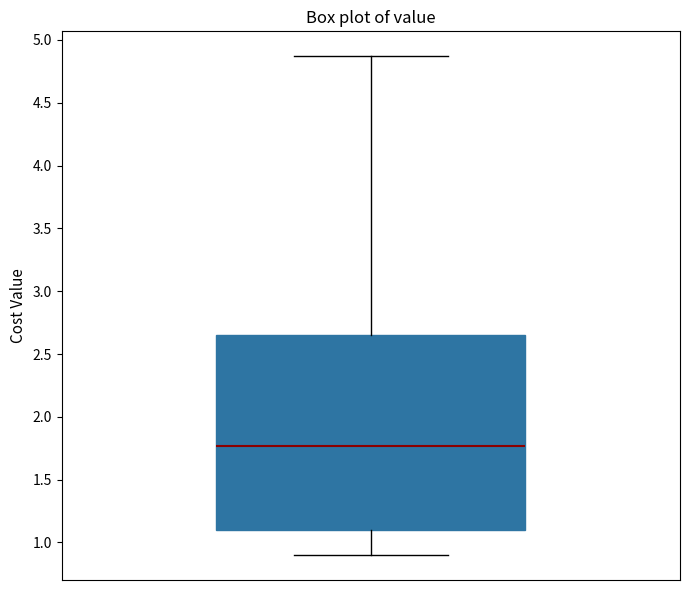

Transcribe this box plot: give where the median line is, the range the box spans, and where the two whiskers end, as read against the y-axis. The values are not printed on the chart, so give them approximately, as read against the axis.

median 1.75, box 1.10 to 2.65, whiskers 0.90 to 4.85